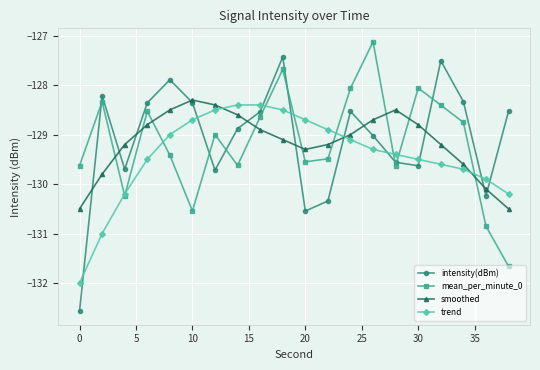

At how many categories does at least one series exceed -130?

20